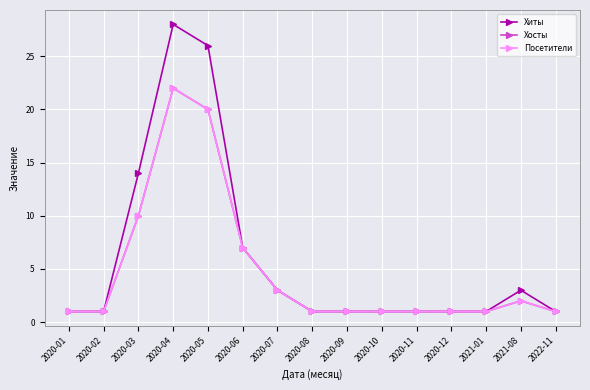

Does the chart have visible grid lines?

Yes